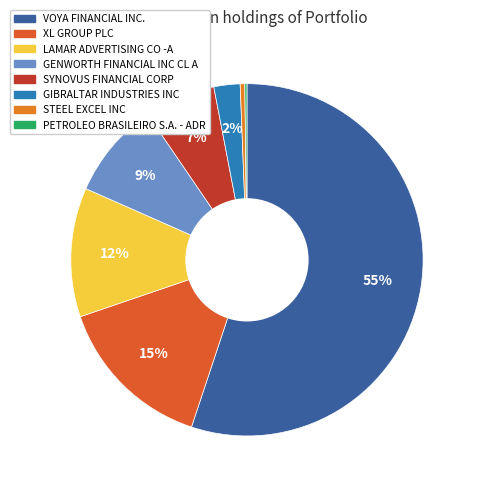

Is there a majority slice in this chart?

Yes